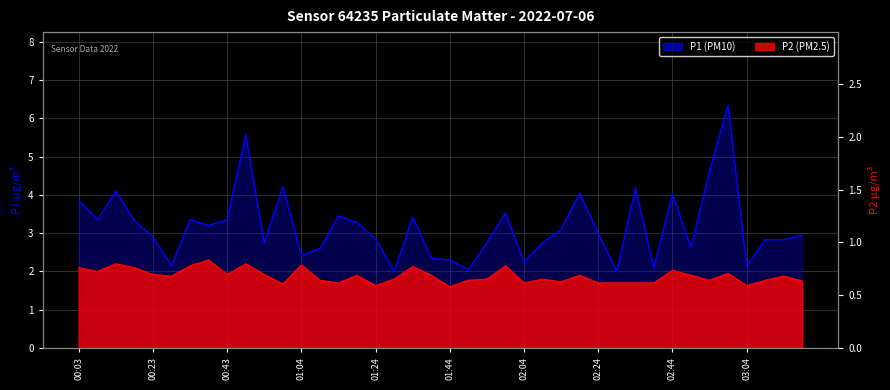

At which label does P2 (PM2.5) reach its peak?

00:38